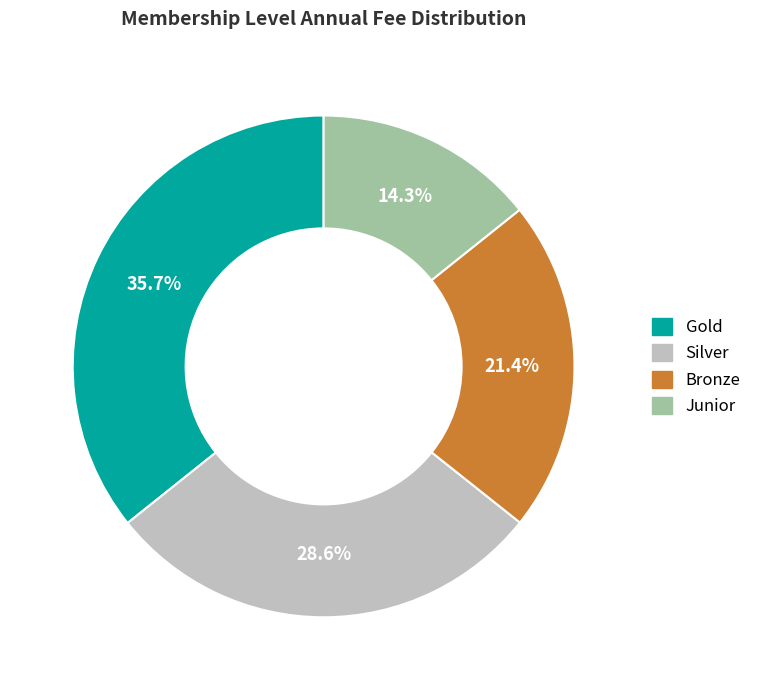

Is it true that Junior is 20% of the pie?

False